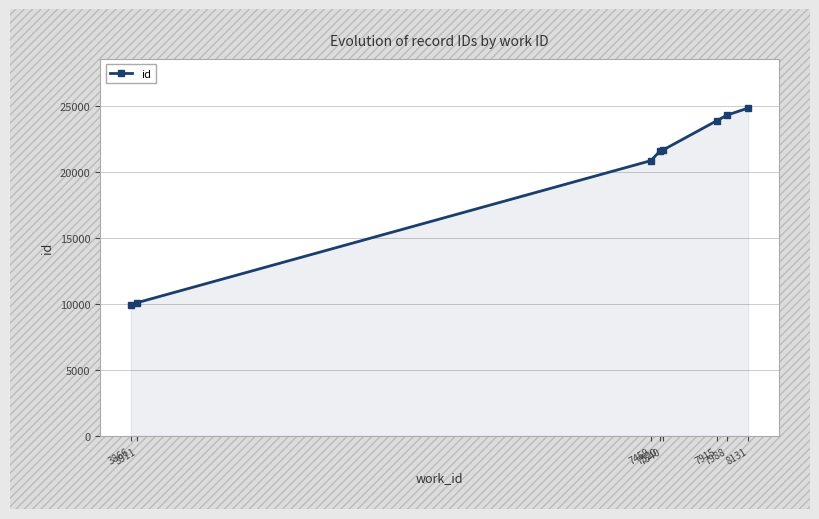

Between 8131 and 3866, which is larger?

8131